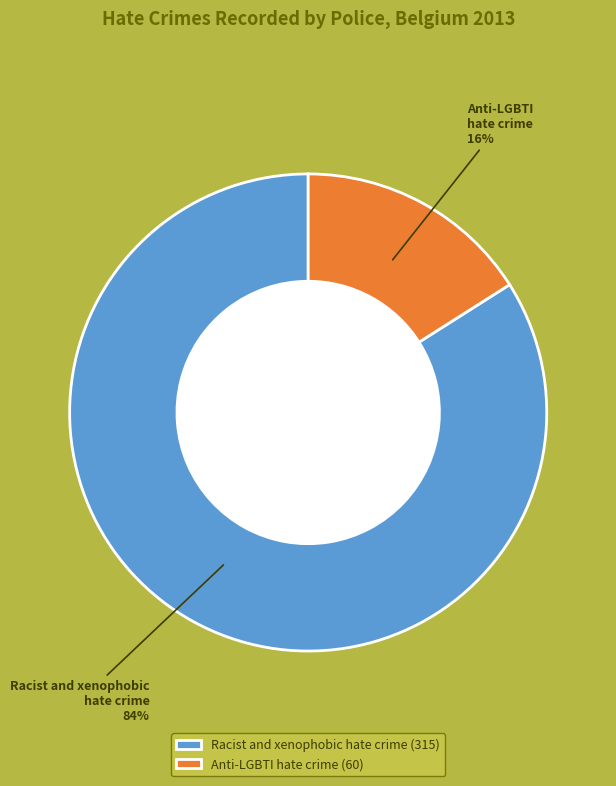

The Racist and xenophobic hate crime slice represents 84% of the pie. True or false?

True